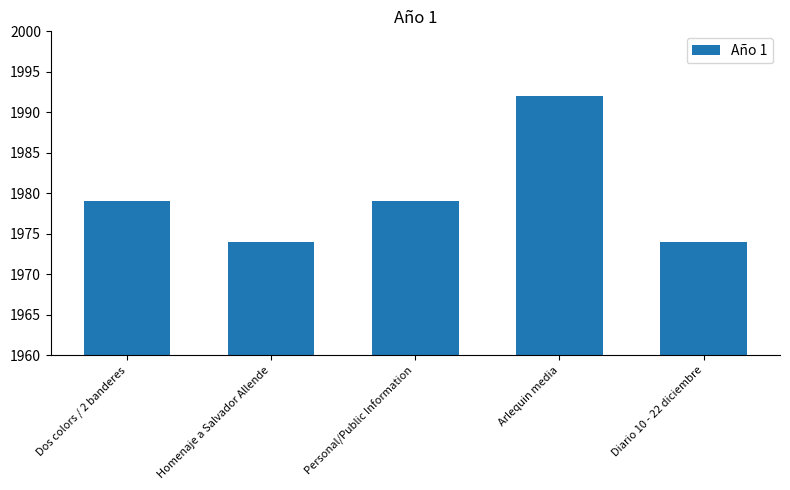

What is the sum of all values?

9898